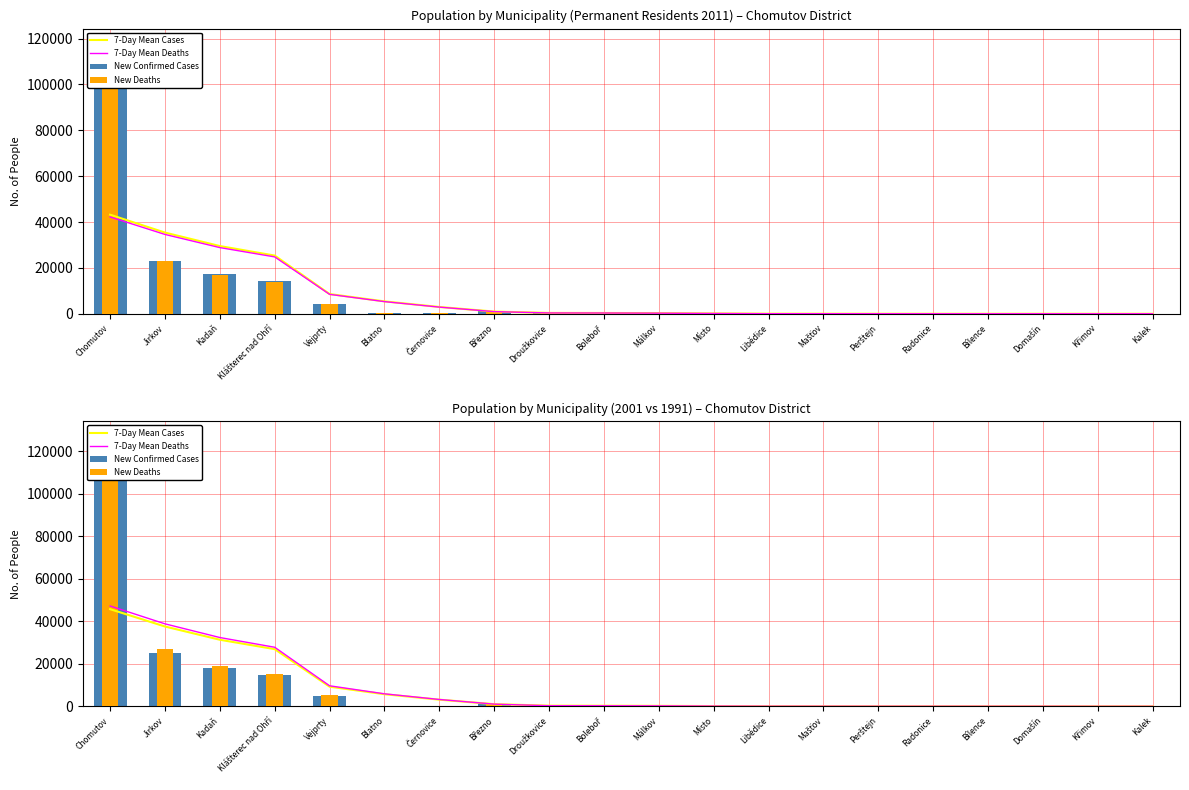

The value of New Confirmed Cases at Málkov is 39.1. True or false?

False